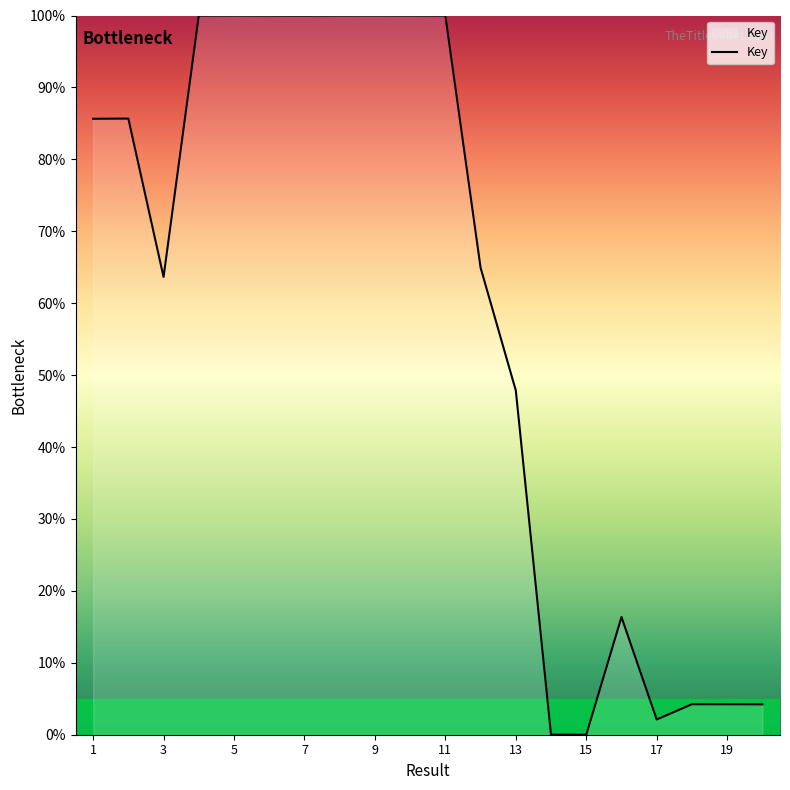

What is the greatest value displayed?

100.0